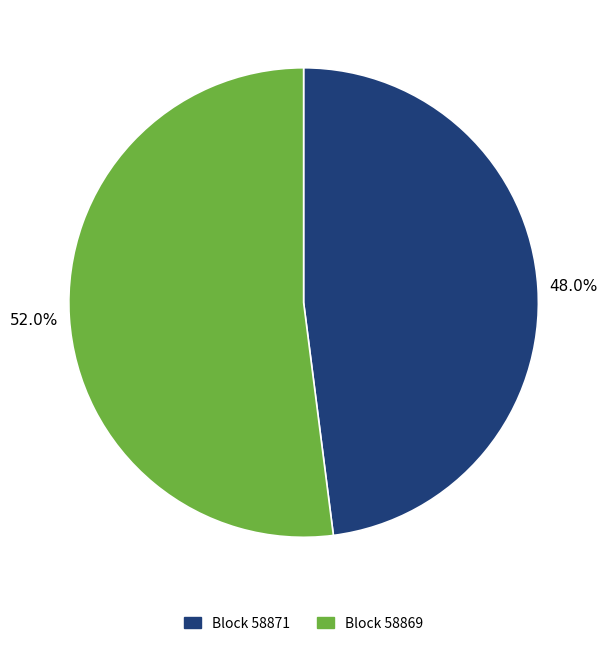

Is there any slice that represents more than half of the pie?

Yes